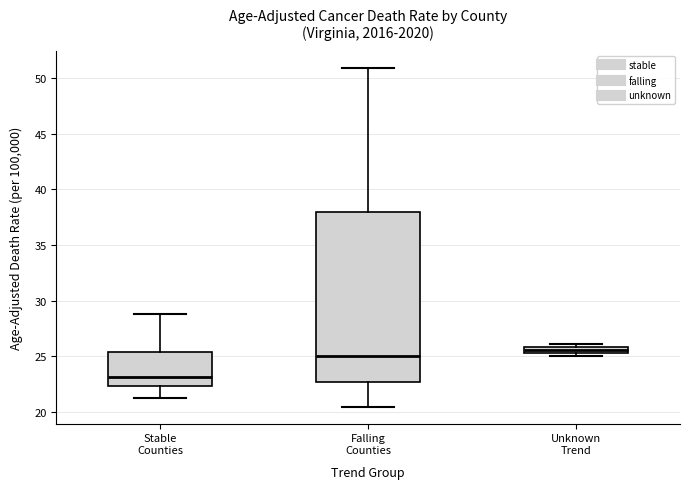

Which box's median line is the highest?

Unknown Trend